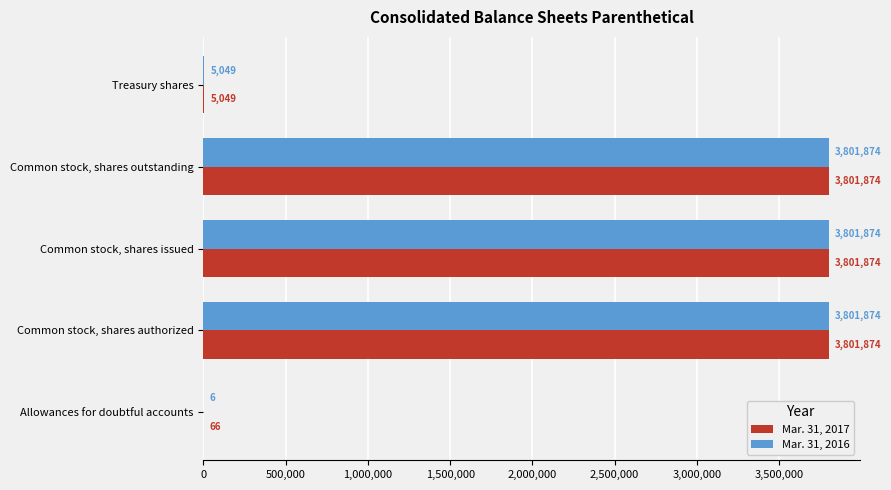

What is the maximum value for Mar. 31, 2017?

3801874